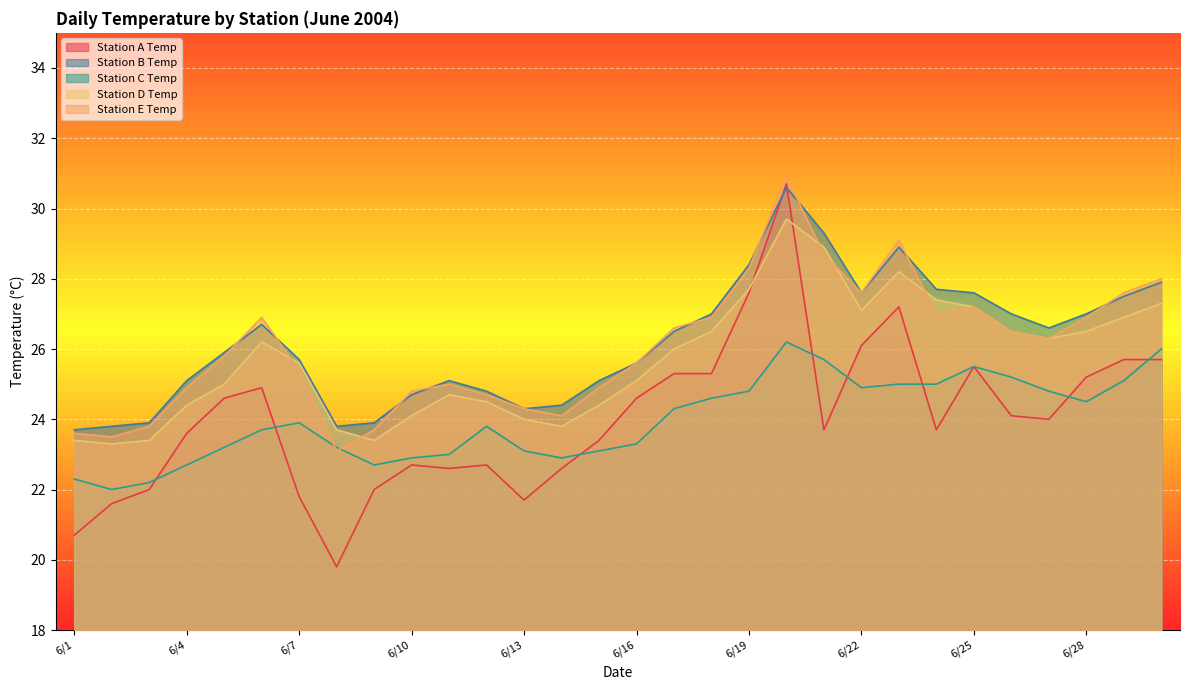

True or false: Station A Temp and Station D Temp intersect in this chart.

True